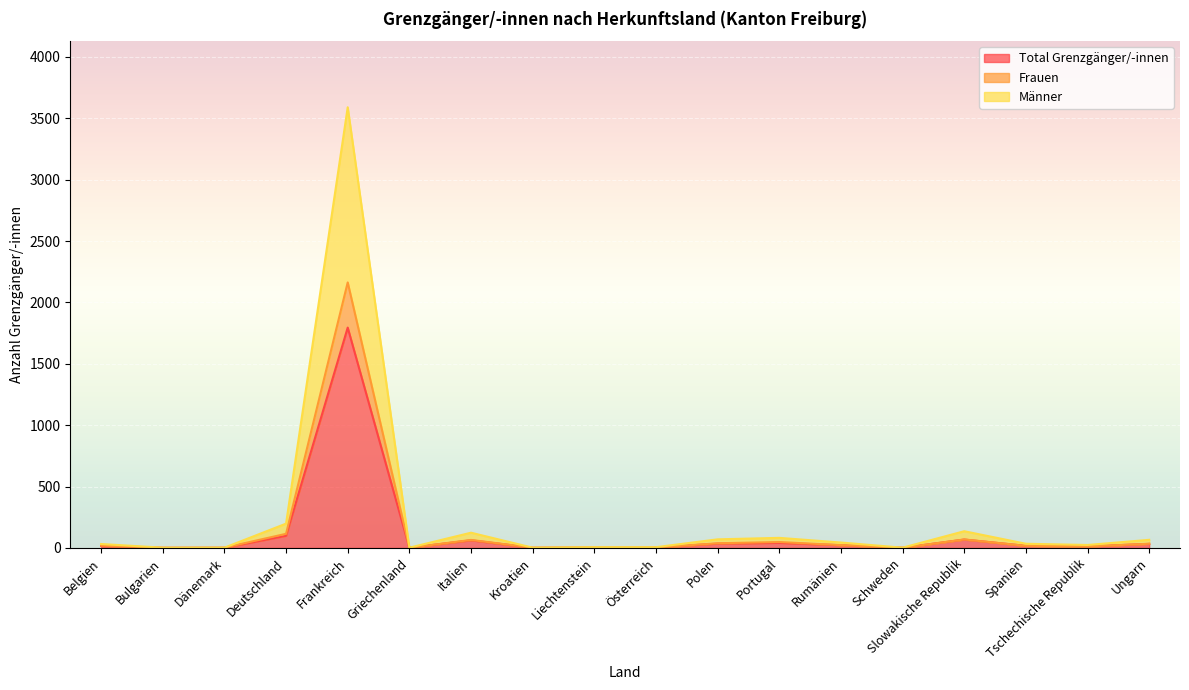

Is it true that Total Grenzgänger/-innen equals 1 at Dänemark?

True